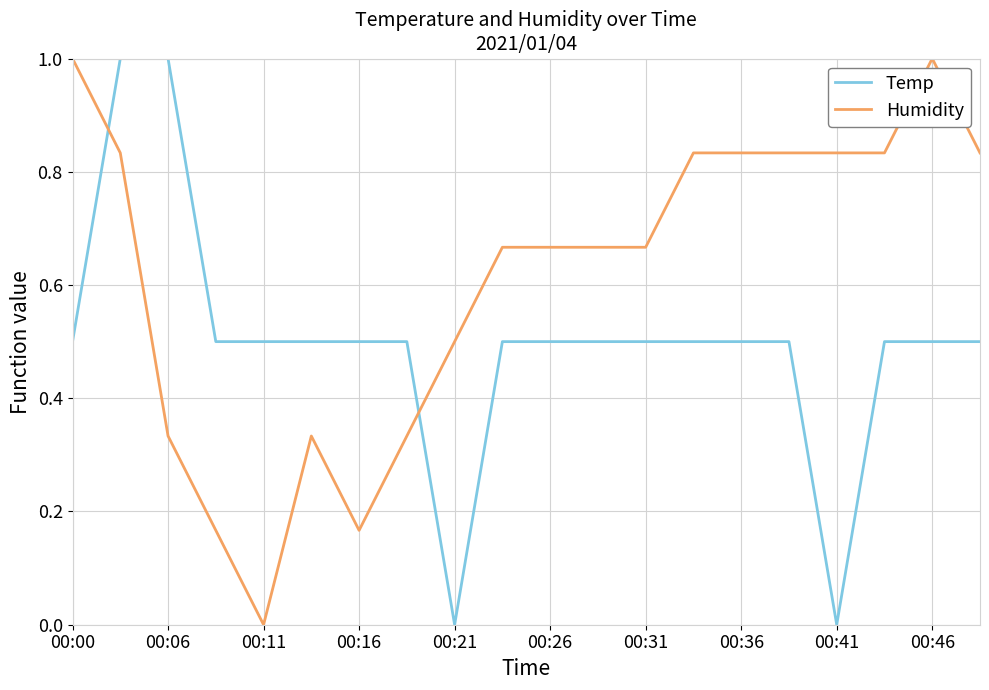

Rank the series by their average value, from highest to lowest.

Humidity, Temp